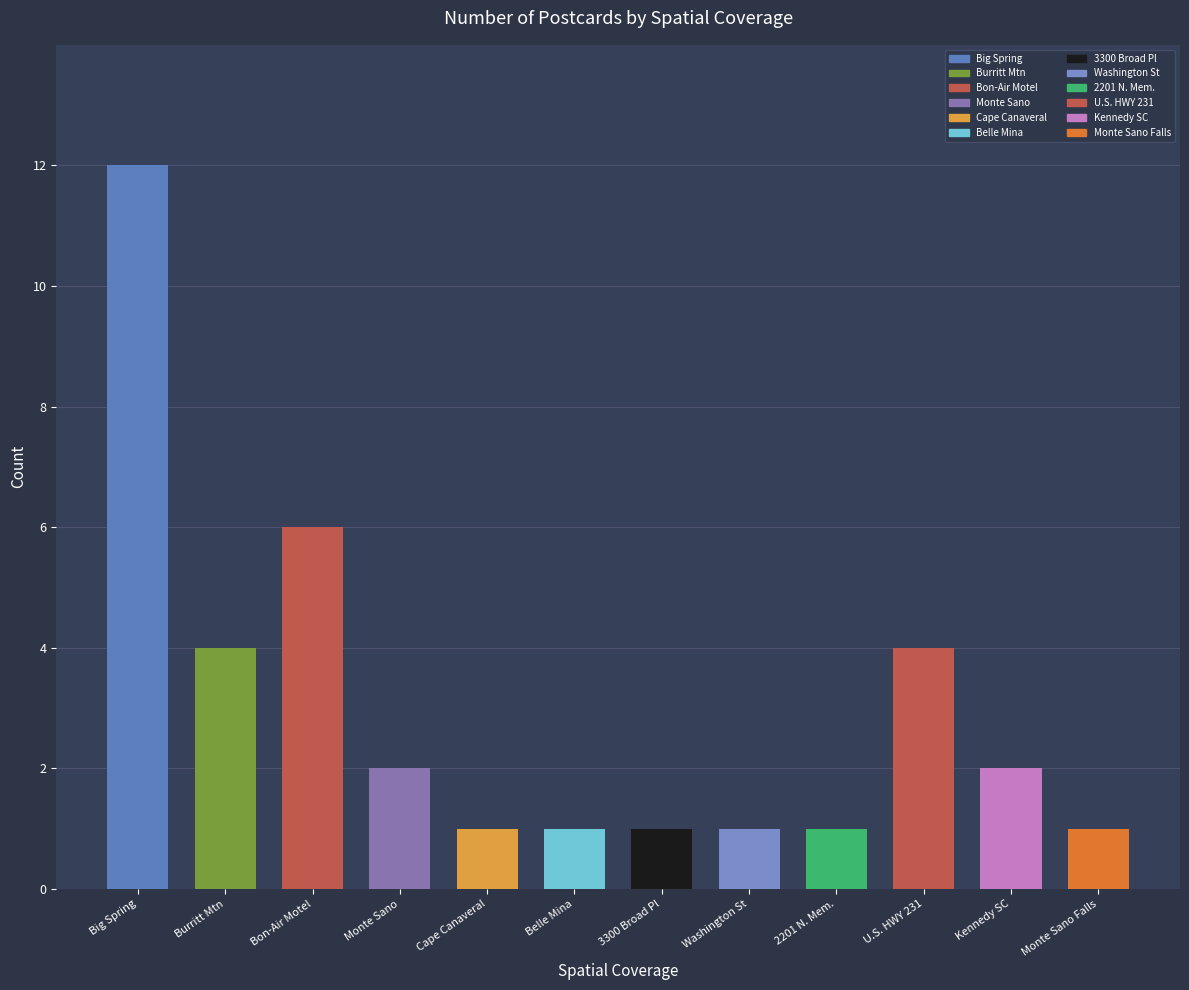

Where does the data first go above 2?

Big Spring